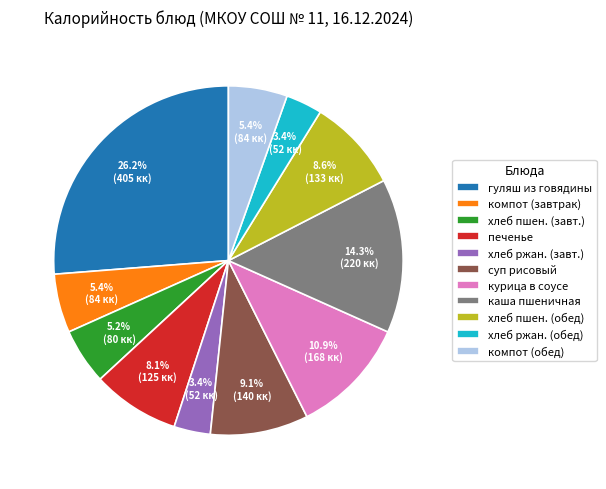

Which slice is the largest?

гуляш из говядины